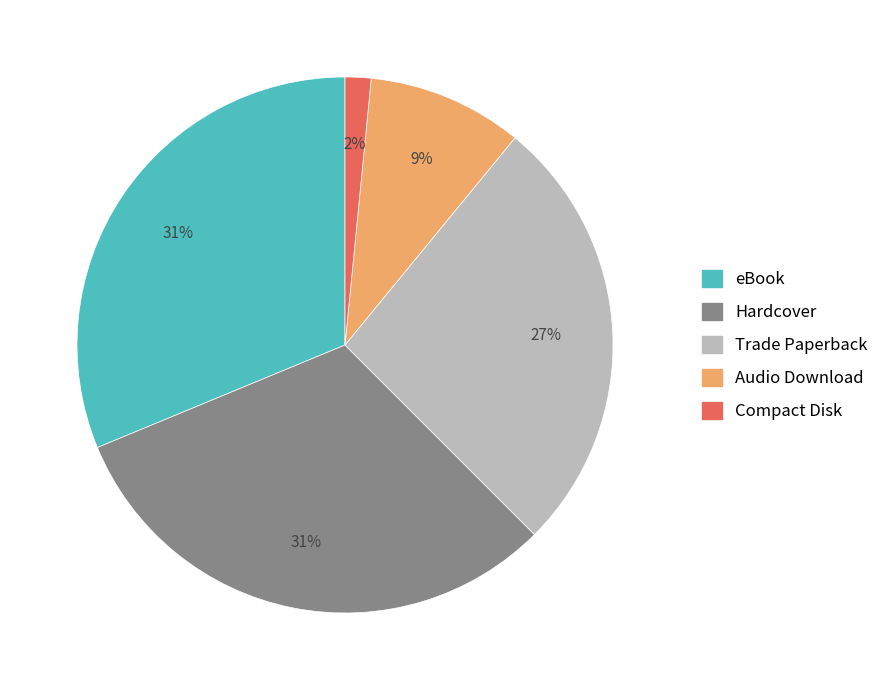

Combined, do eBook and Hardcover account for over 50%?

Yes